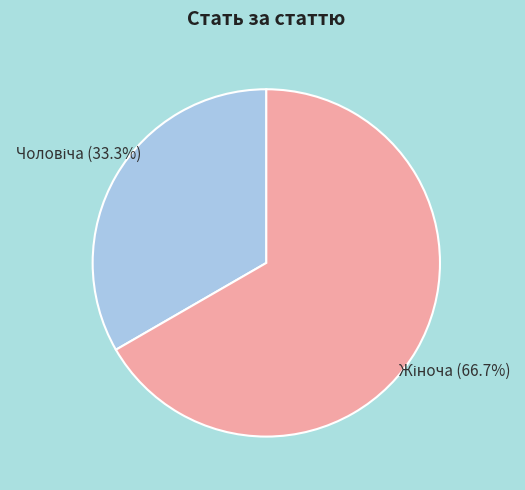

Does any single category account for the majority?

Yes